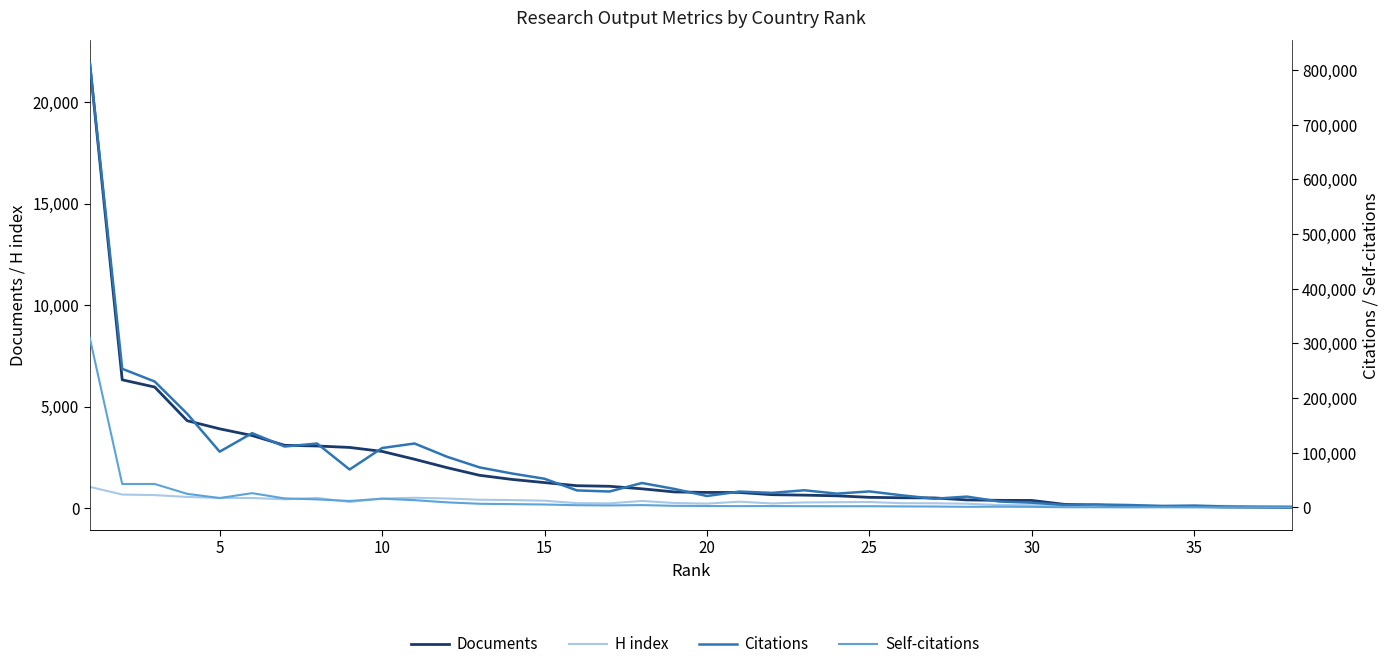

Is it true that H index equals 72 at 35?

False